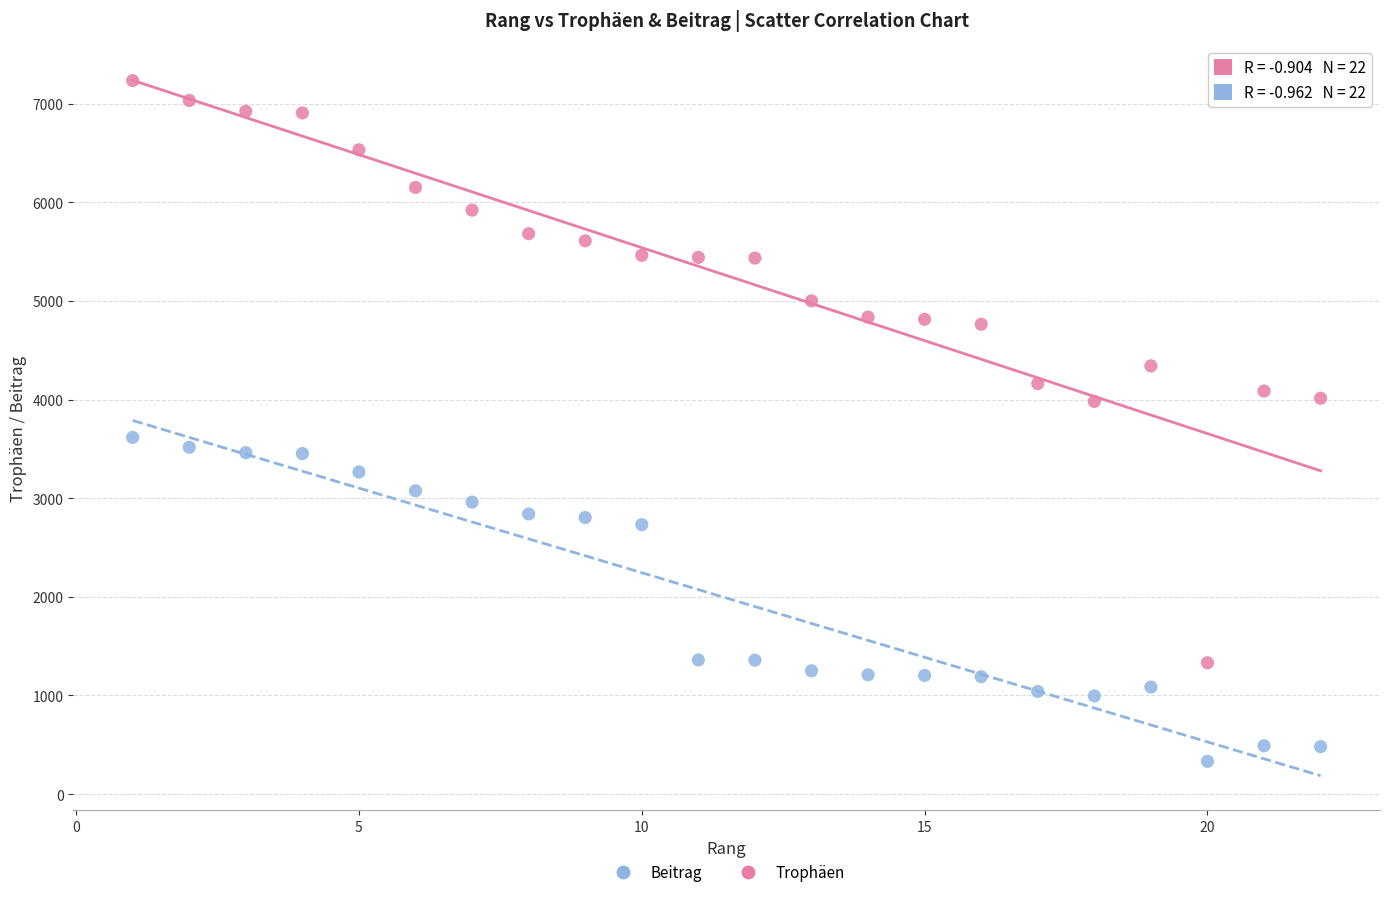

Which series contains the highest Y value?

Trophäen